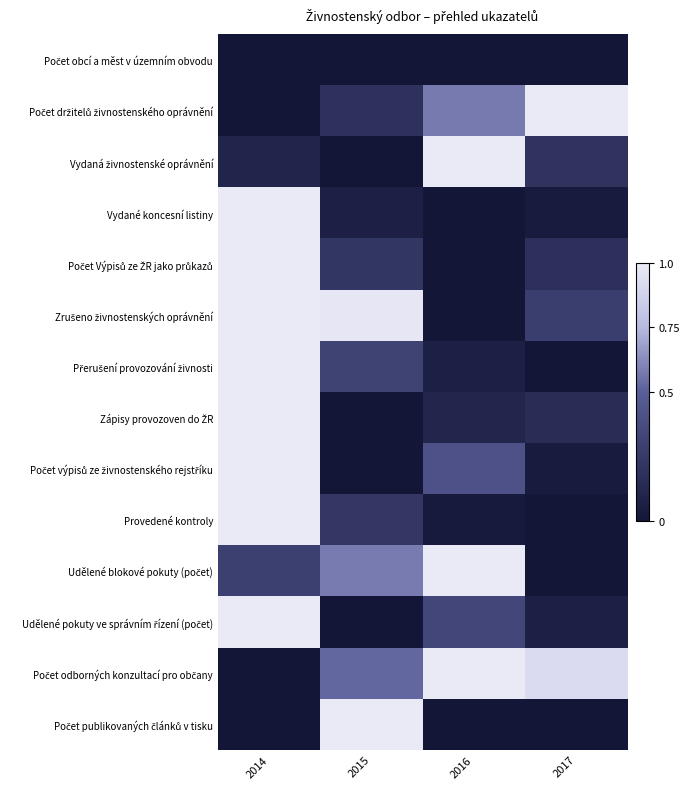

What is the total value across all series at 2017?

2.9